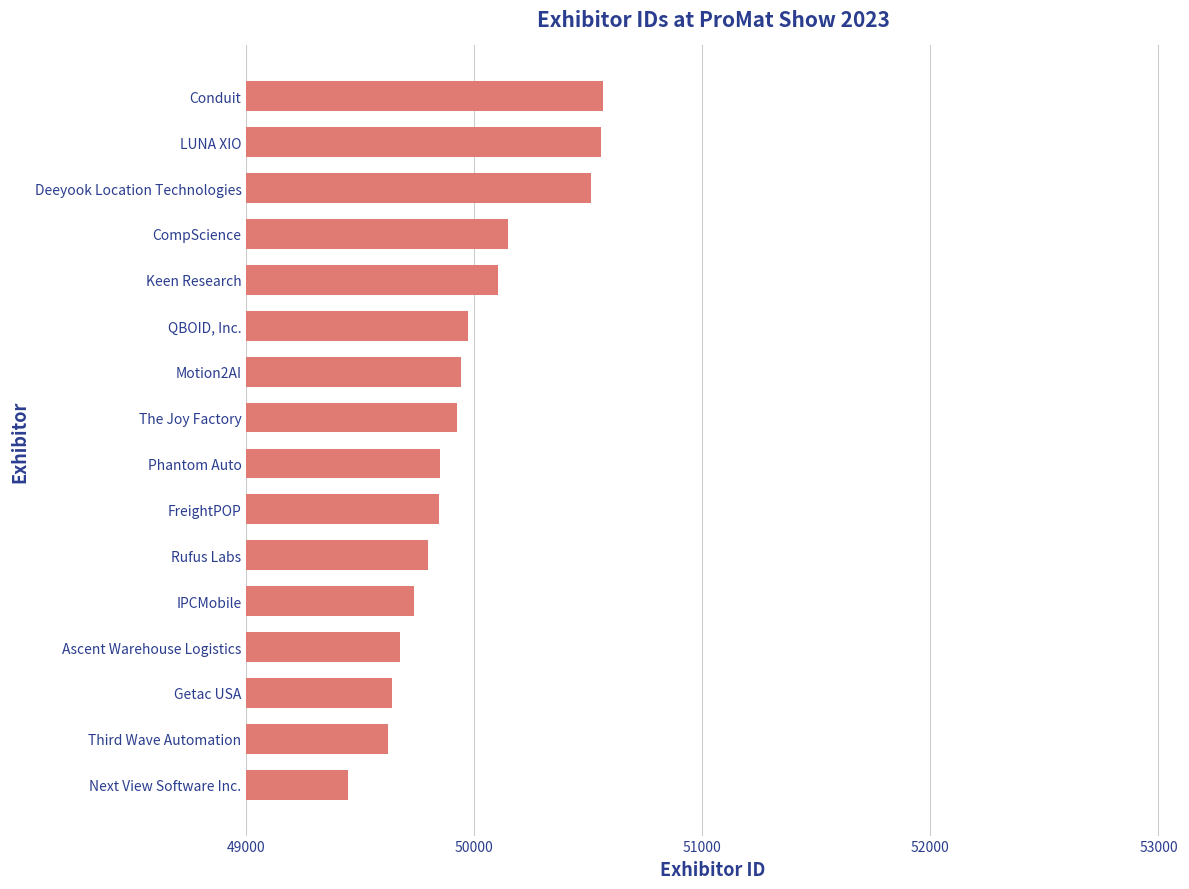

Which has a higher value, Rufus Labs or Motion2AI?

Motion2AI